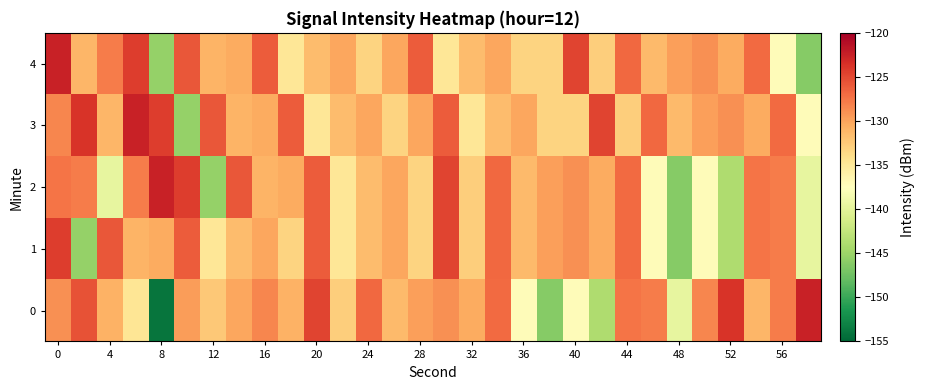

Which series has the largest total across all categories?

3